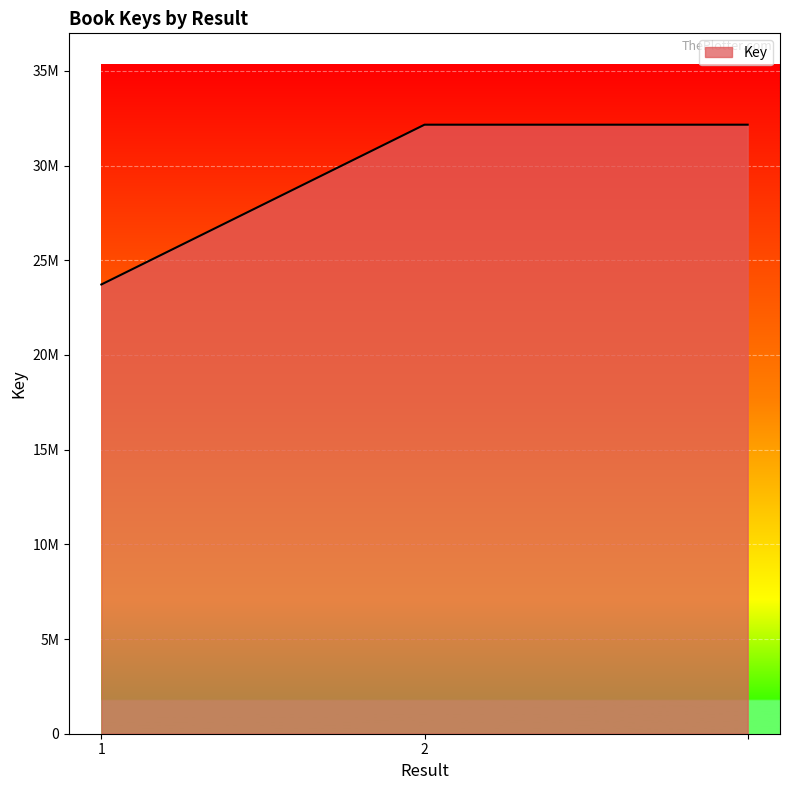

Does the chart have visible grid lines?

Yes